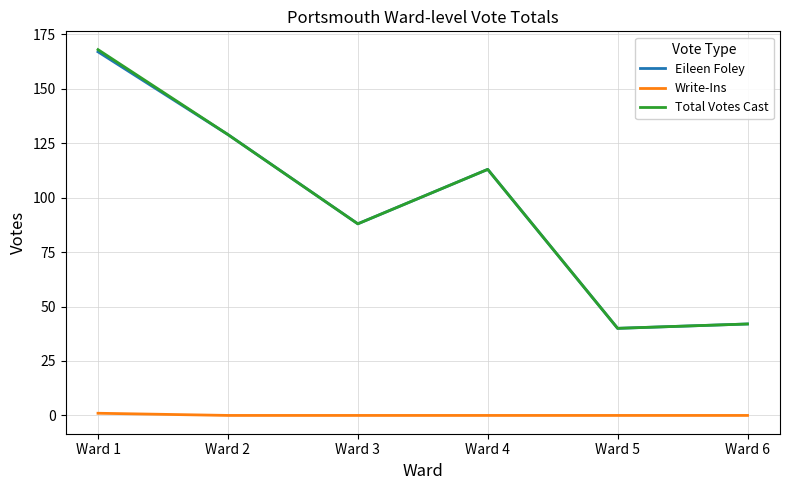

Is this an area chart (filled region under the line)?

No